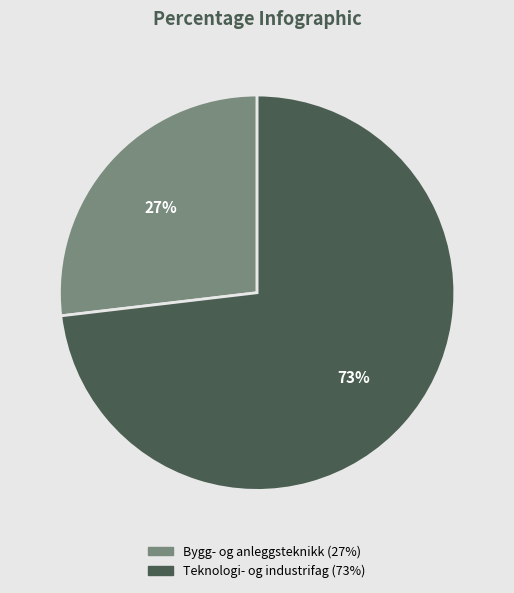

Count the number of slices in the pie.

2